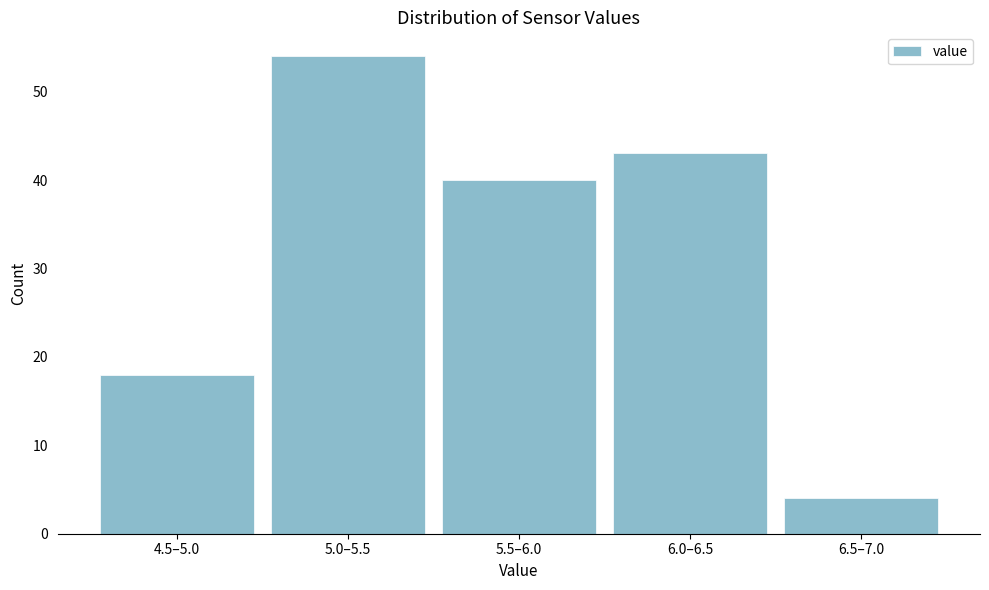

Reading right to left, extract all data points from this chart.

4	43	40	54	18